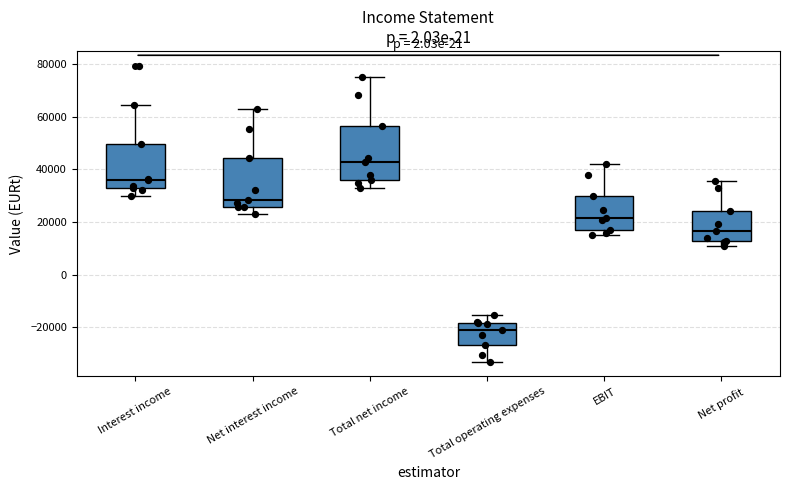

Which box is the tallest, from its lower edge to its upper edge?

Total net income